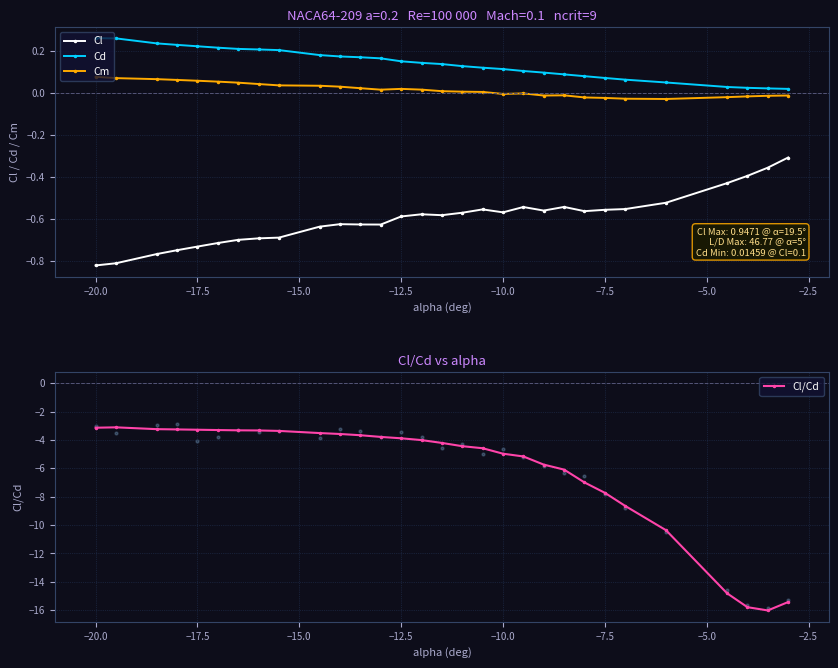

True or false: Cm and Cd cross at least once.

False